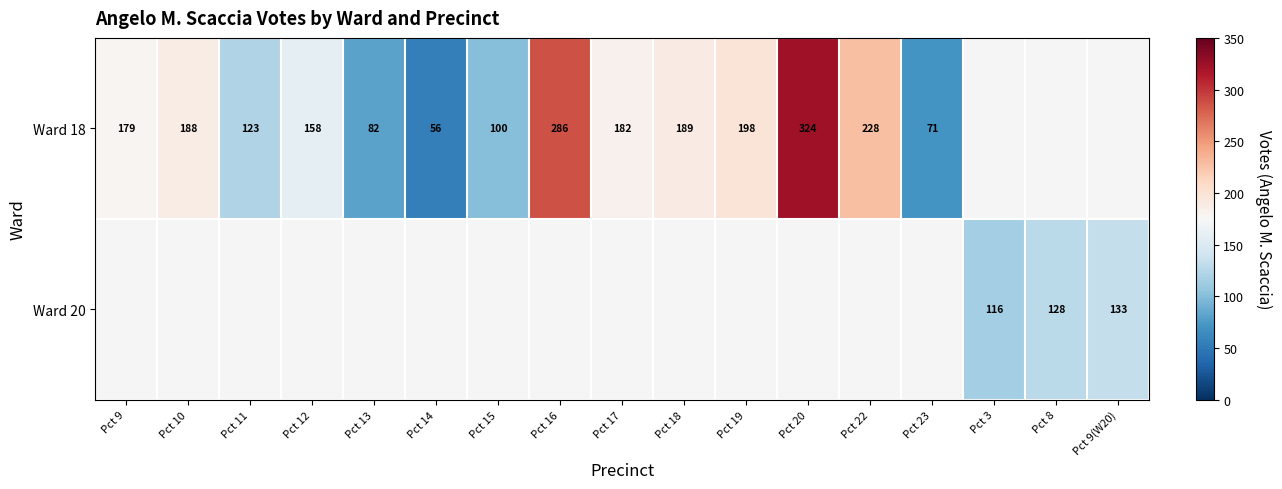

Is it true that Ward 18 equals 170 at Pct 15?

False